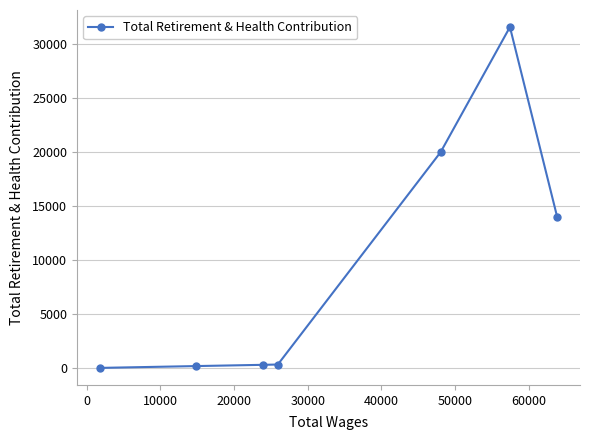

What is the sum of all values?

66418